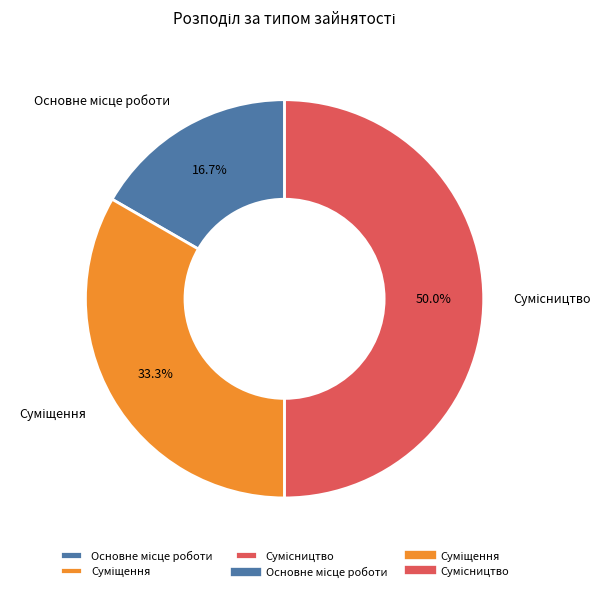

What percentage do Сумісництво and Суміщення together represent?

83.3%